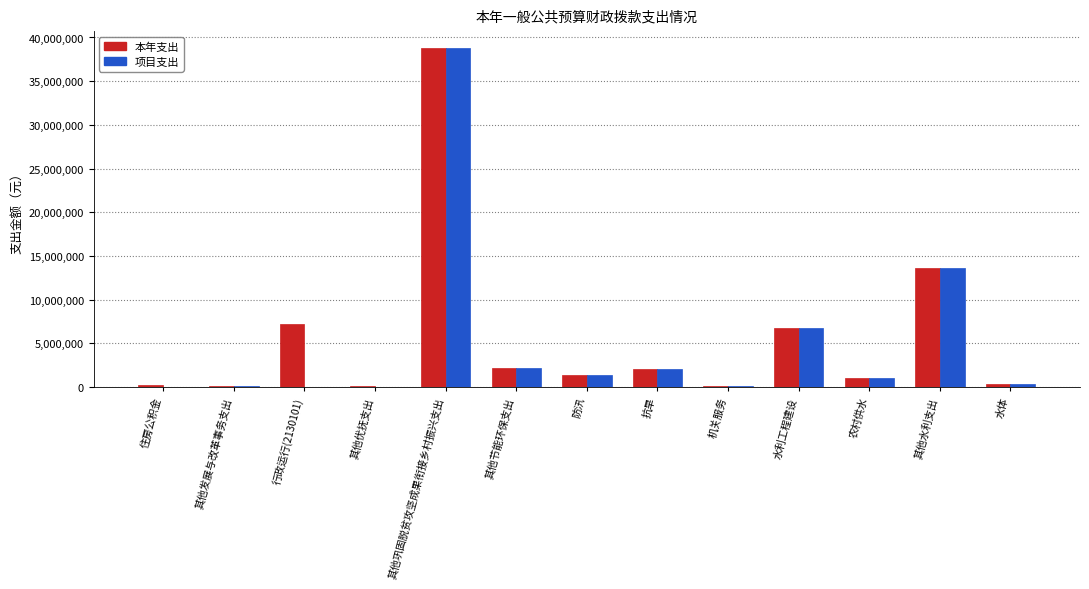

Does the chart contain stacked bars?

No